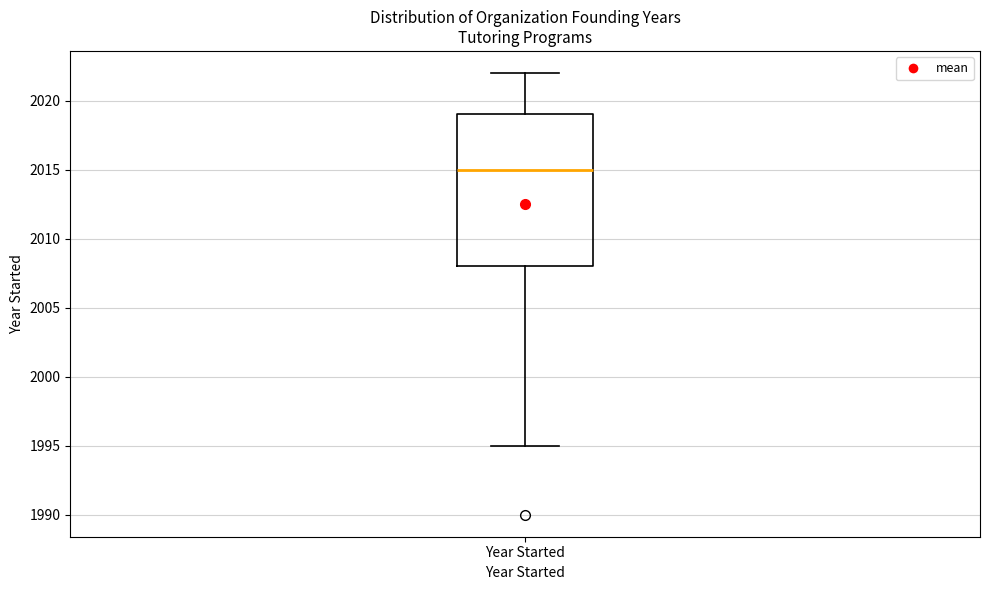

Read this box plot against the y-axis: the position of the median line, the range covered by the box, and the ends of both whiskers. The values are not printed on the chart, so give them approximately, as read against the axis.

median 2015, box 2008 to 2019, whiskers 1995 to 2022